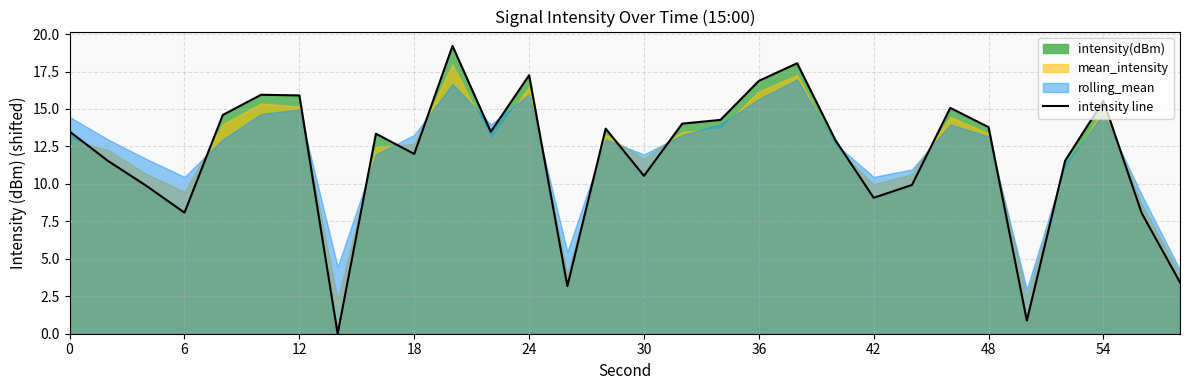

What is the sum of all values?

355.6